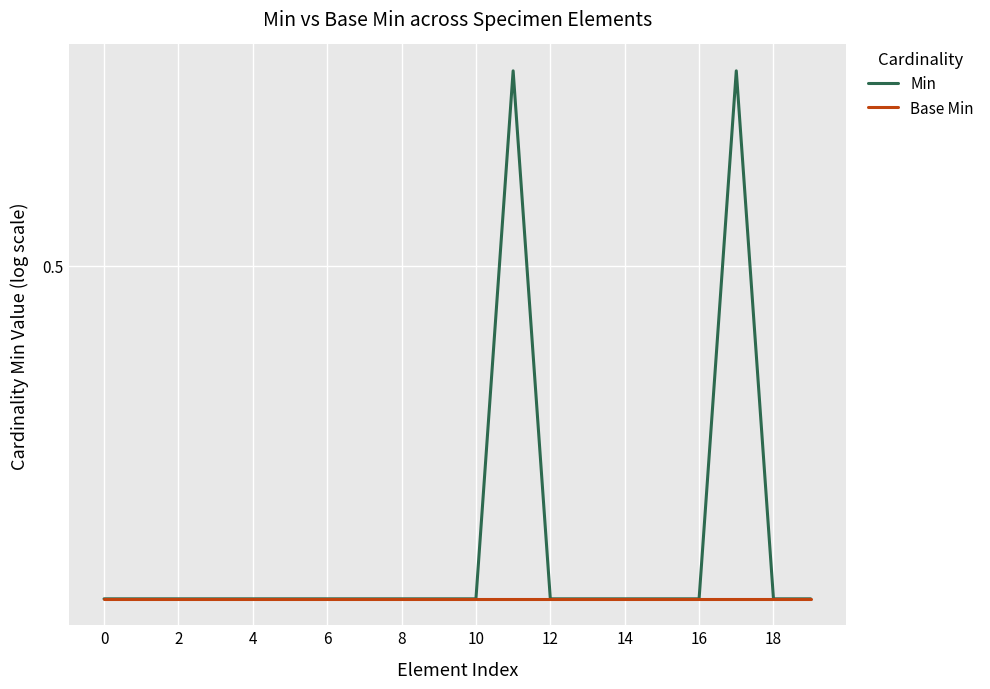

True or false: Min and Base Min intersect in this chart.

False